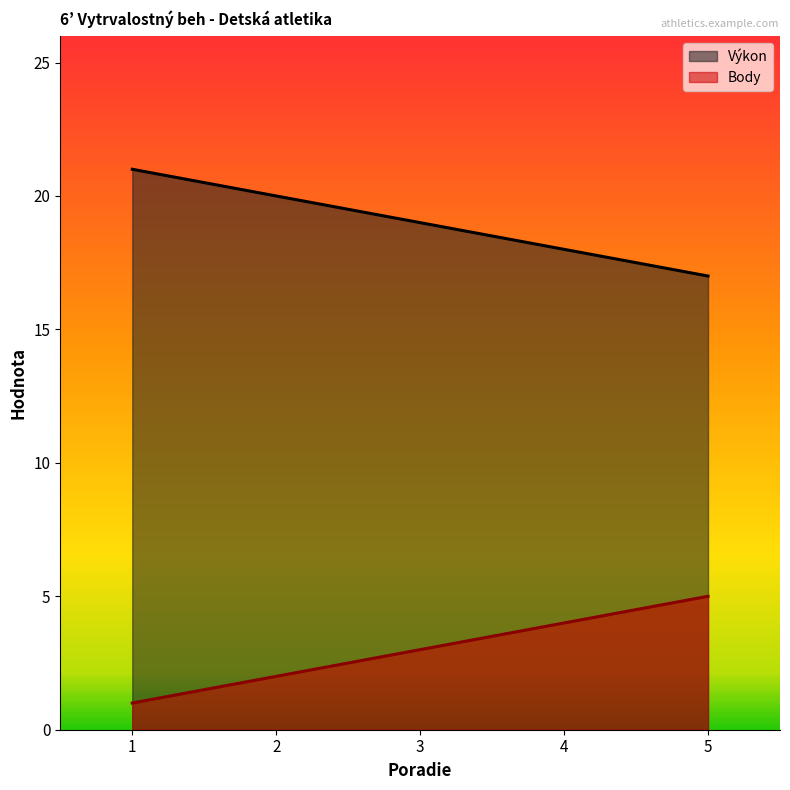

True or false: Body and Výkon intersect in this chart.

False